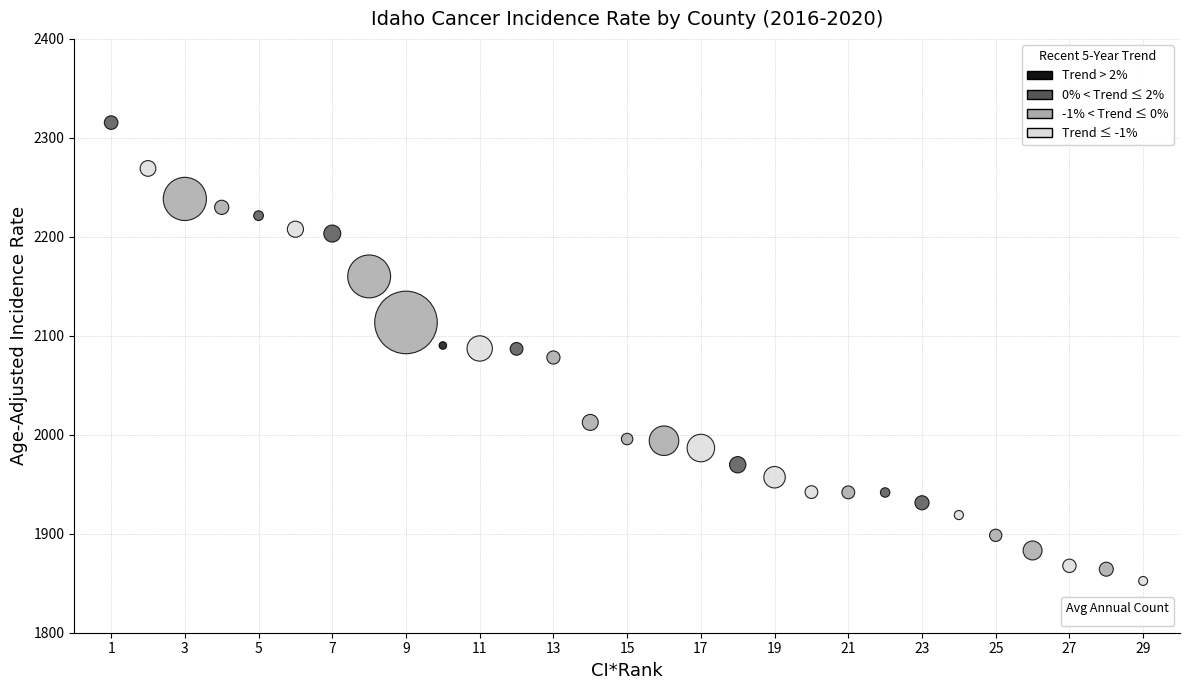

What is the range of X values (max minus min)?

28.0